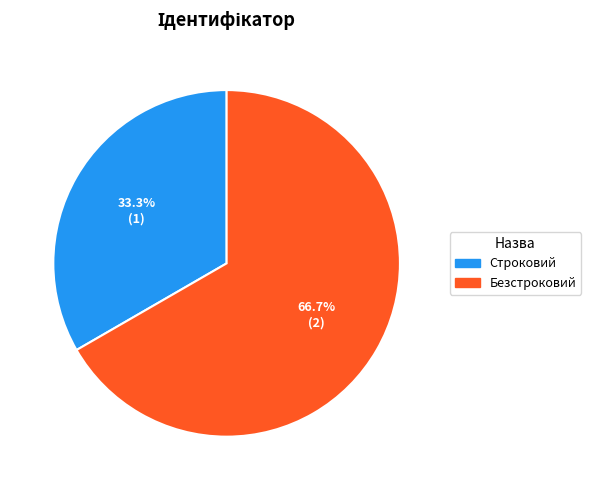

The Строковий slice represents 45% of the pie. True or false?

False